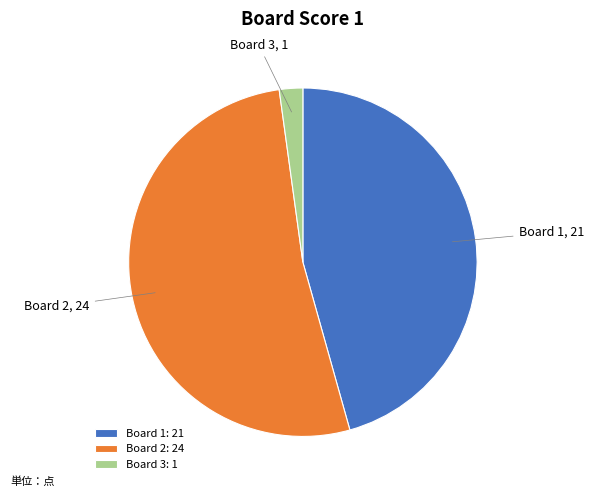

Combined, do Board 2: 24 and Board 3: 1 account for over 50%?

Yes